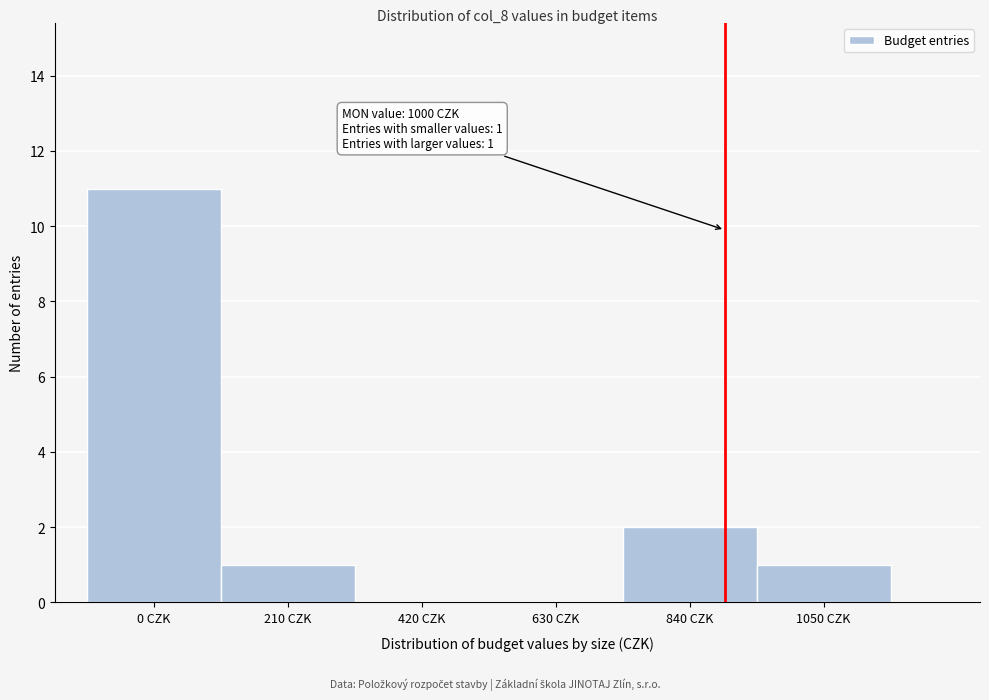

Reading left to right, extract all data points from this chart.

0 CZK=11	210 CZK=1	420 CZK=0	630 CZK=0	840 CZK=2	1050 CZK=1